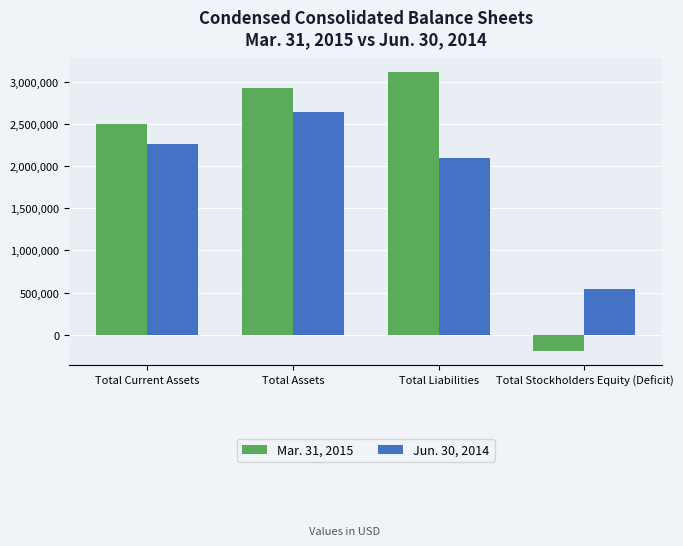

Which series has the largest range (max minus min)?

Mar. 31, 2015